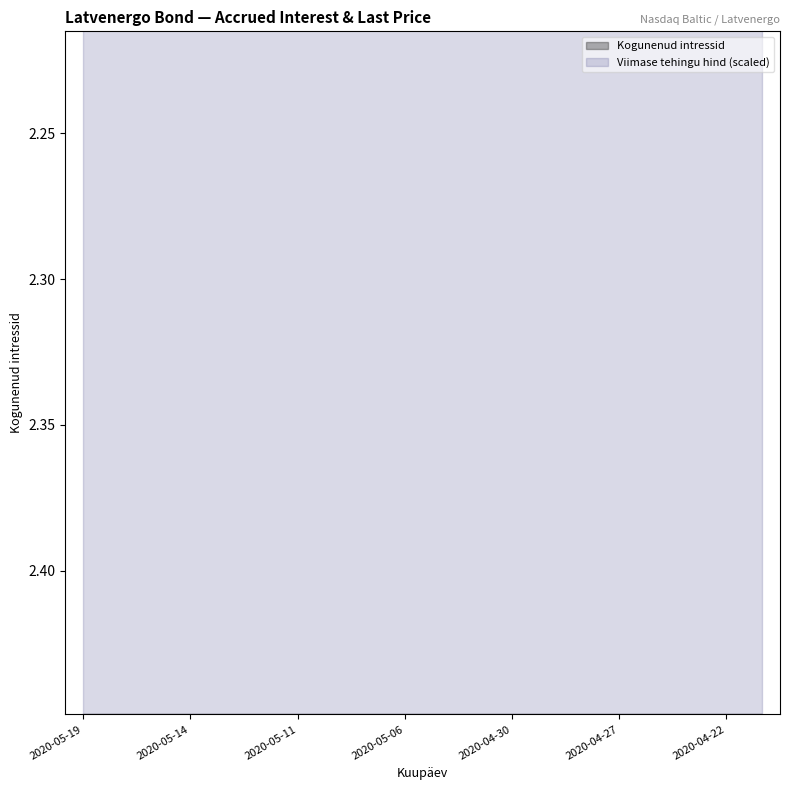

What is the ratio of the value at 2020-05-12 to the value at 2020-05-14?

1.0